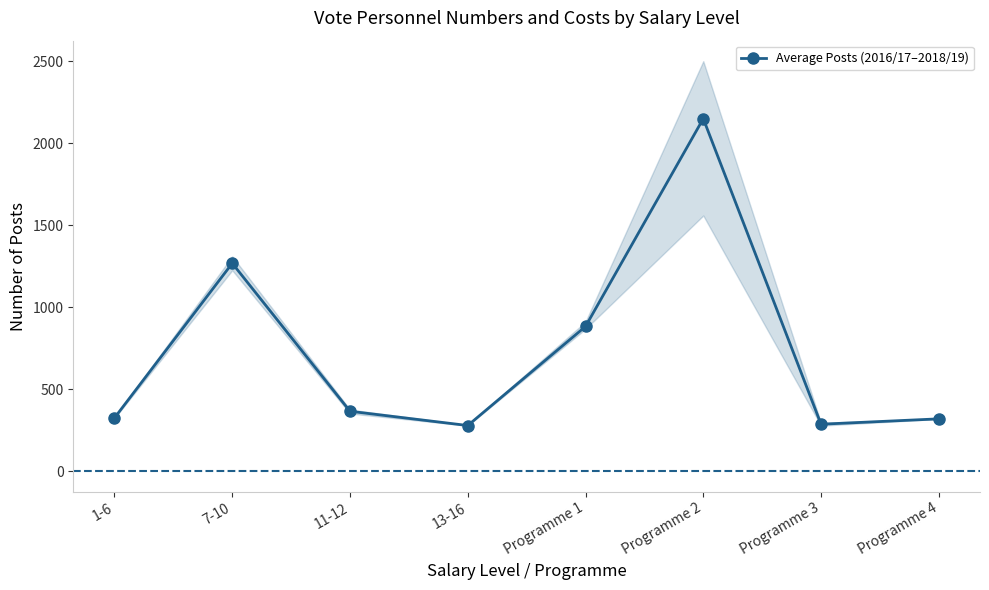

At which label does the data first exceed 364?

7-10